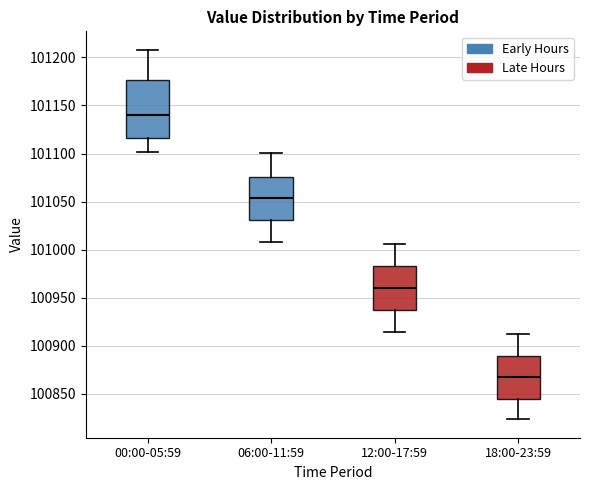

Reading left to right, read every box against the y-axis: the position of its median line, the range the box covers, and the ends of its whiskers. The values are not printed on the chart, so give them approximately, as read against the axis.

00:00-05:59: median 101140, box 101115 to 101175, whiskers 101100 to 101210
06:00-11:59: median 101055, box 101030 to 101075, whiskers 101010 to 101100
12:00-17:59: median 100960, box 100935 to 100985, whiskers 100915 to 101005
18:00-23:59: median 100865, box 100845 to 100890, whiskers 100825 to 100910